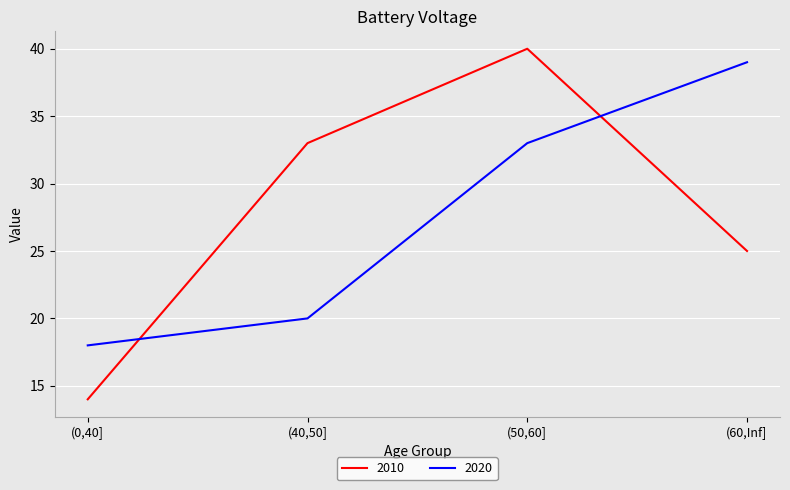

What is the sum of all 2020 values?

110